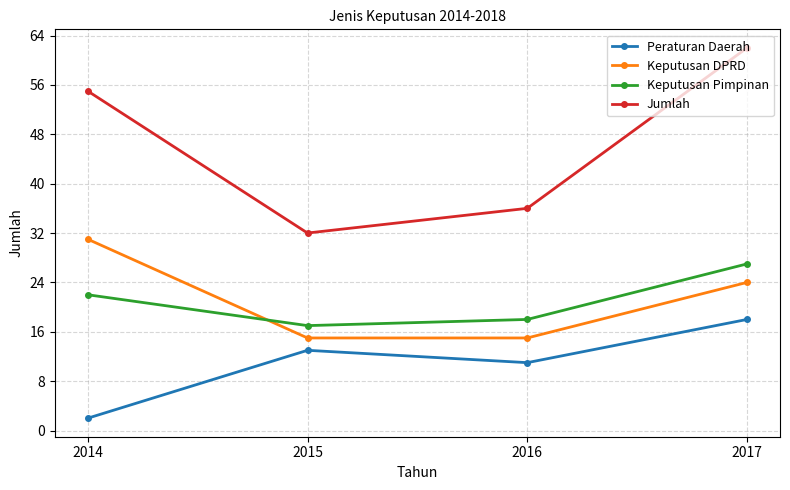

Which series has the largest total across all categories?

Jumlah